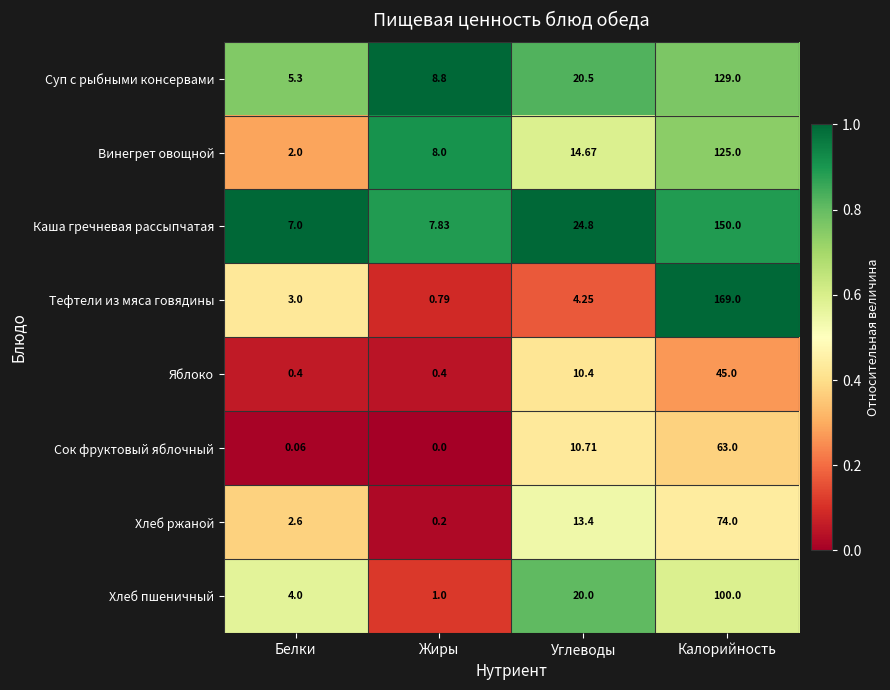

Between Белки and Жиры, which series saw the biggest shift?

Винегрет овощной